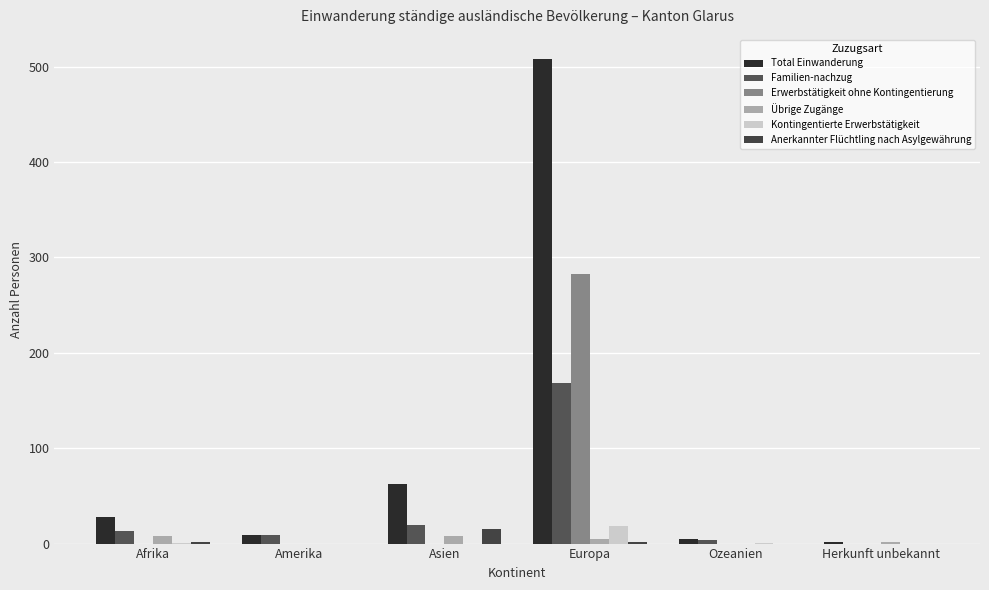

At Europa, list the series in order from largest to smallest.

Total Einwanderung, Erwerbstätigkeit ohne Kontingentierung, Familien-nachzug, Kontingentierte Erwerbstätigkeit, Übrige Zugänge, Anerkannter Flüchtling nach Asylgewährung